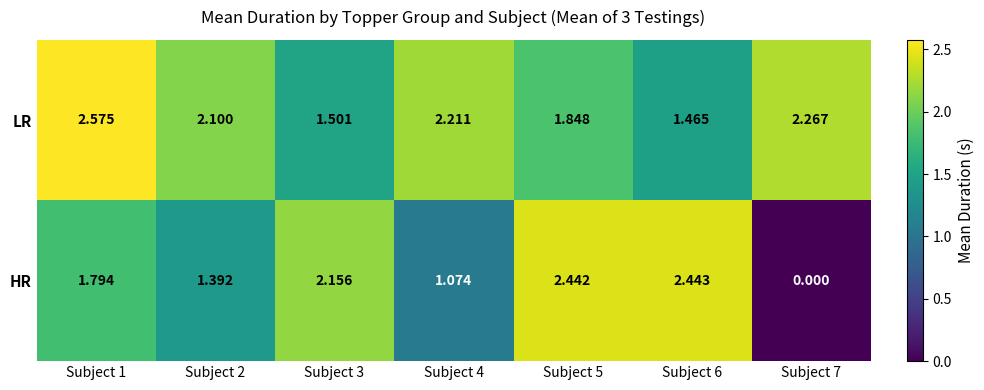

At which category is the sum across all series the highest?

Subject 1